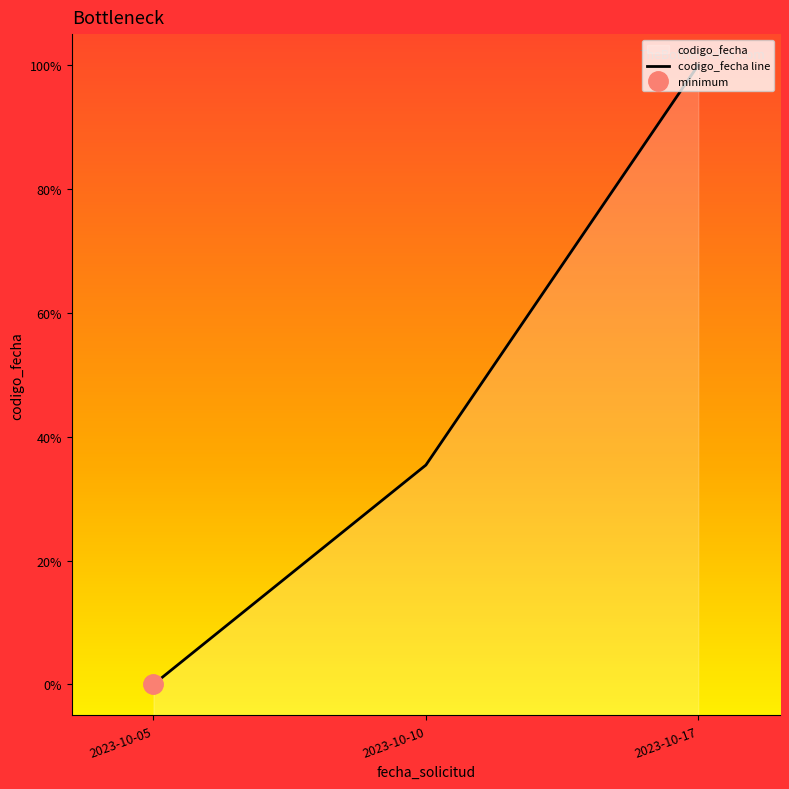

Rank the categories by value from lowest to highest.

2023-10-05, 2023-10-10, 2023-10-17